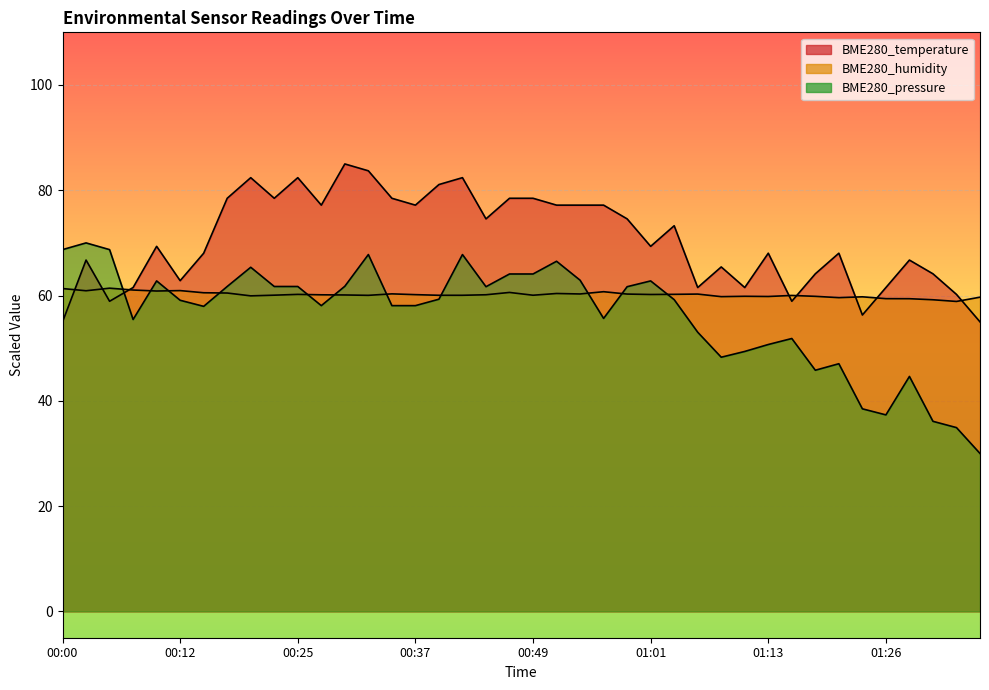

What is the sum of the BME280_humidity values at 01:03 and 00:46?

120.8